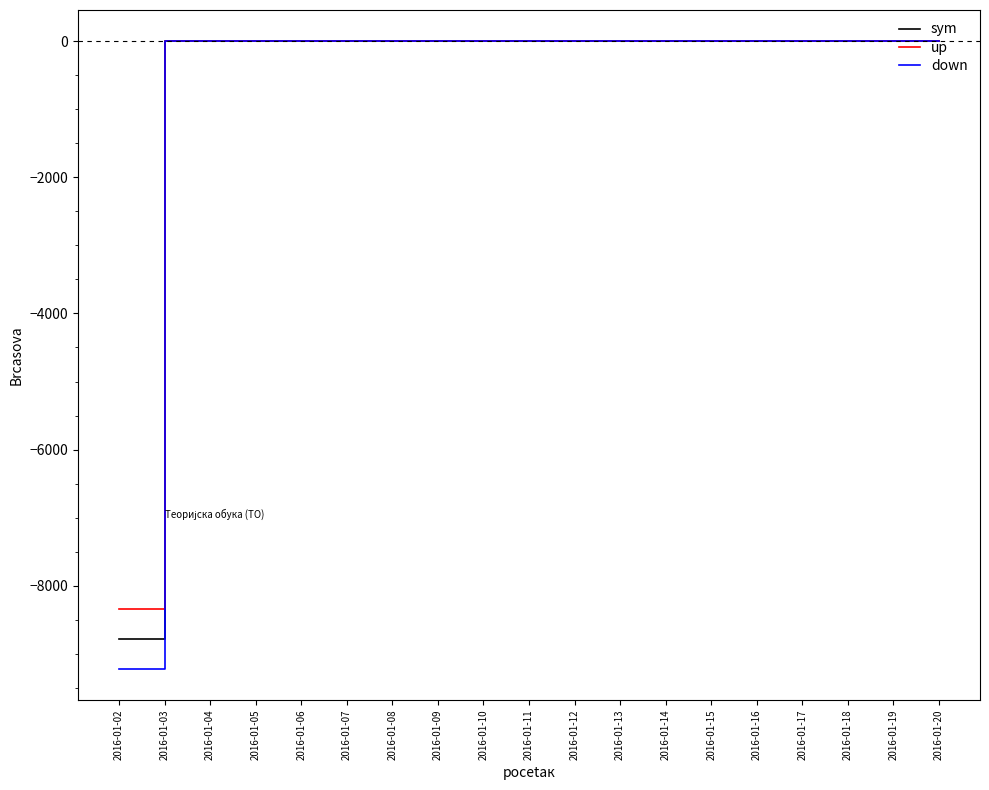

How many values in the down series exceed 0?

18